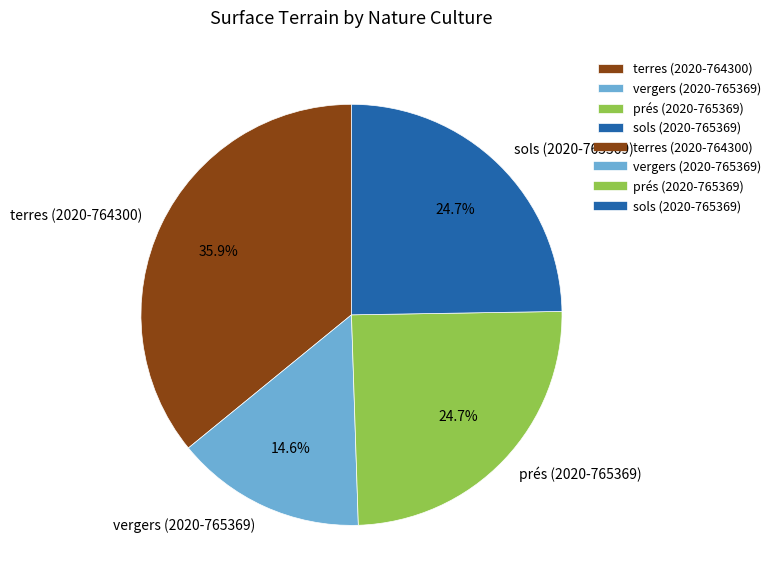

Which category has the biggest portion of the pie?

terres (2020-764300)